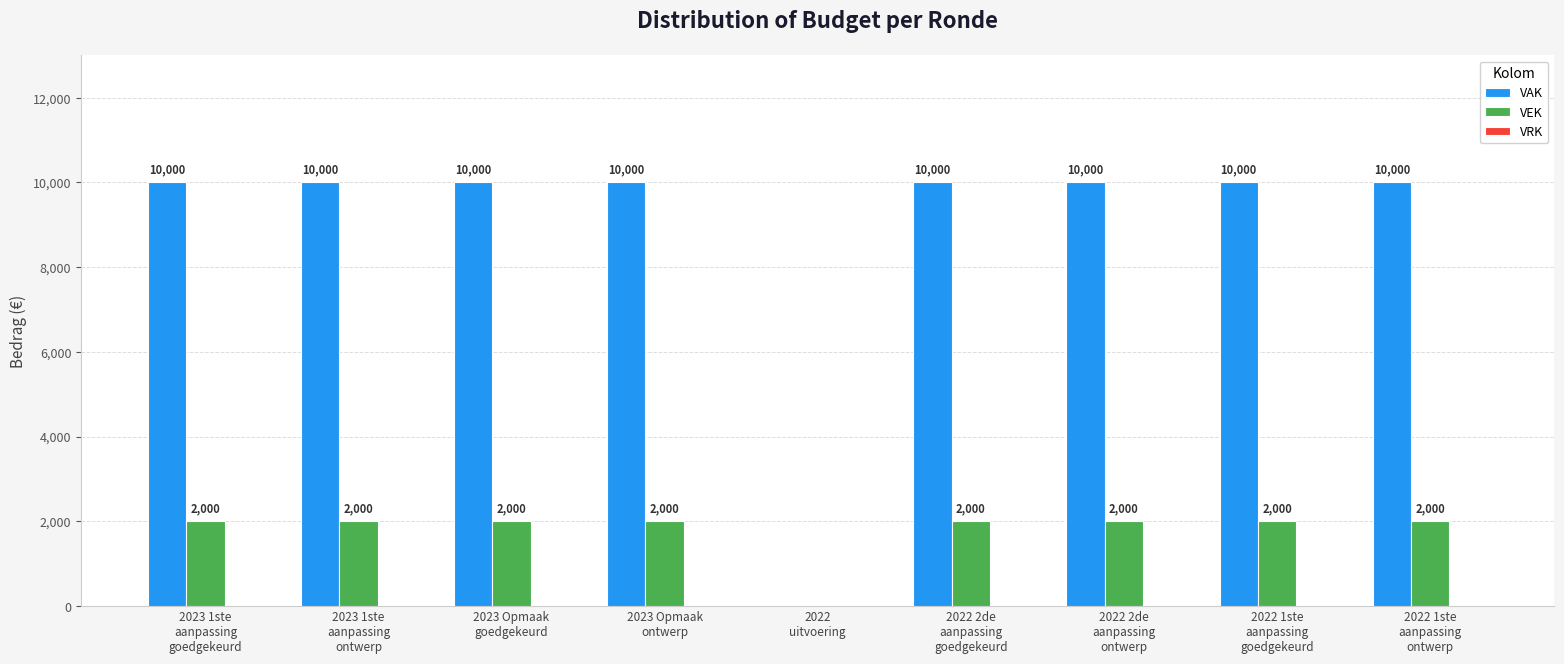

What is the sum of all VAK values?

80000